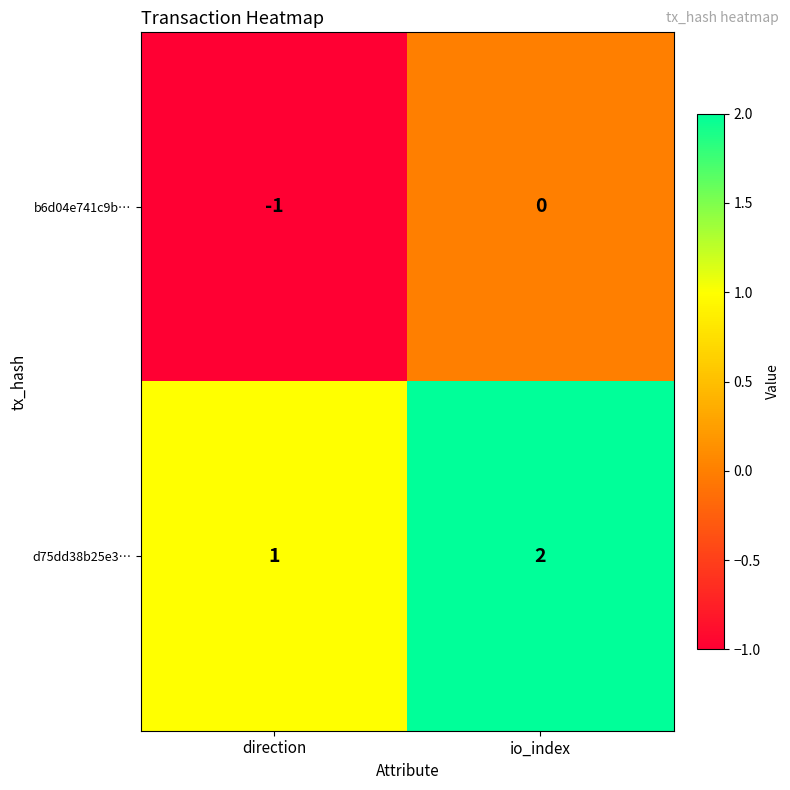

What is the sum of all d75dd38b25e3… values?

3